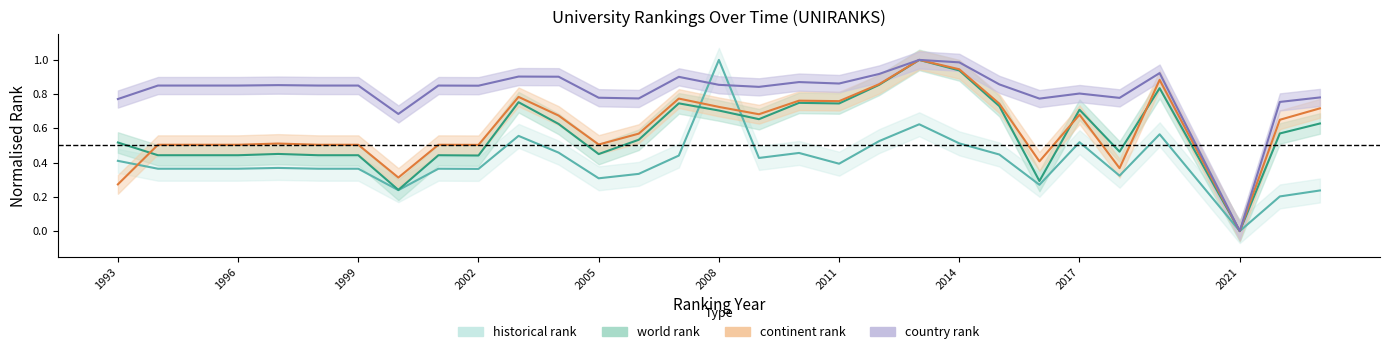

How many distinct data groups are displayed?

4